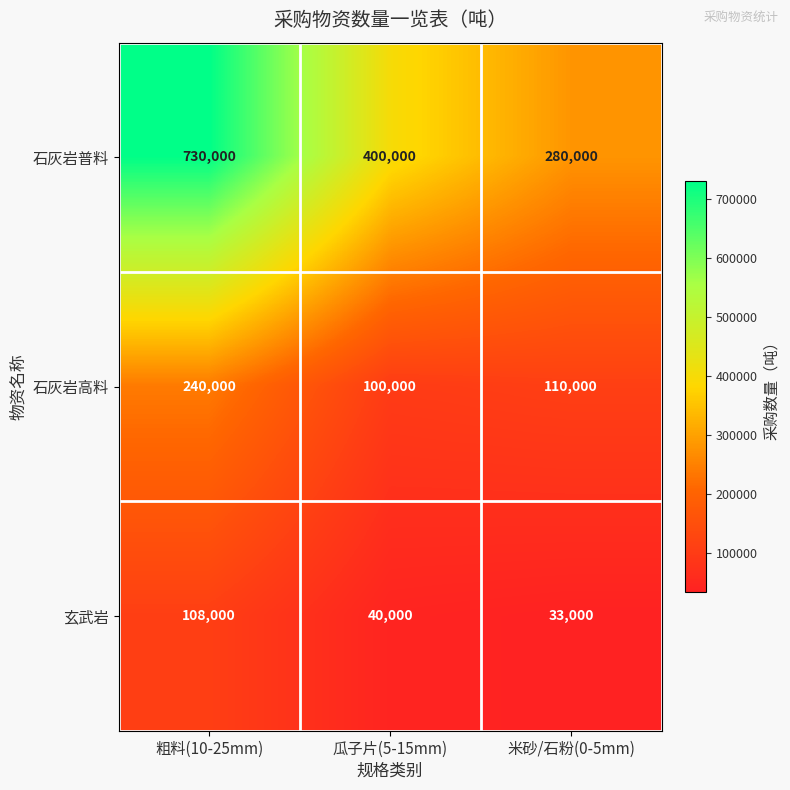

At which category does the chart reach its minimum across all series?

米砂/石粉(0-5mm)